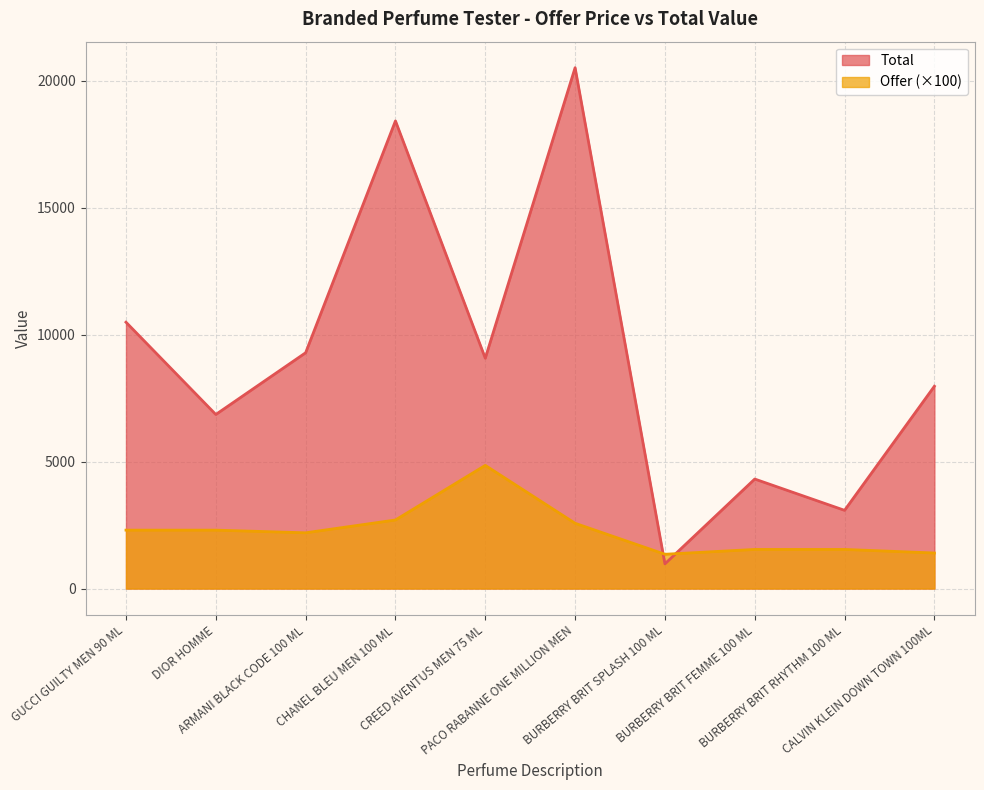

What position from the right is CHANEL BLEU MEN 100 ML?

7